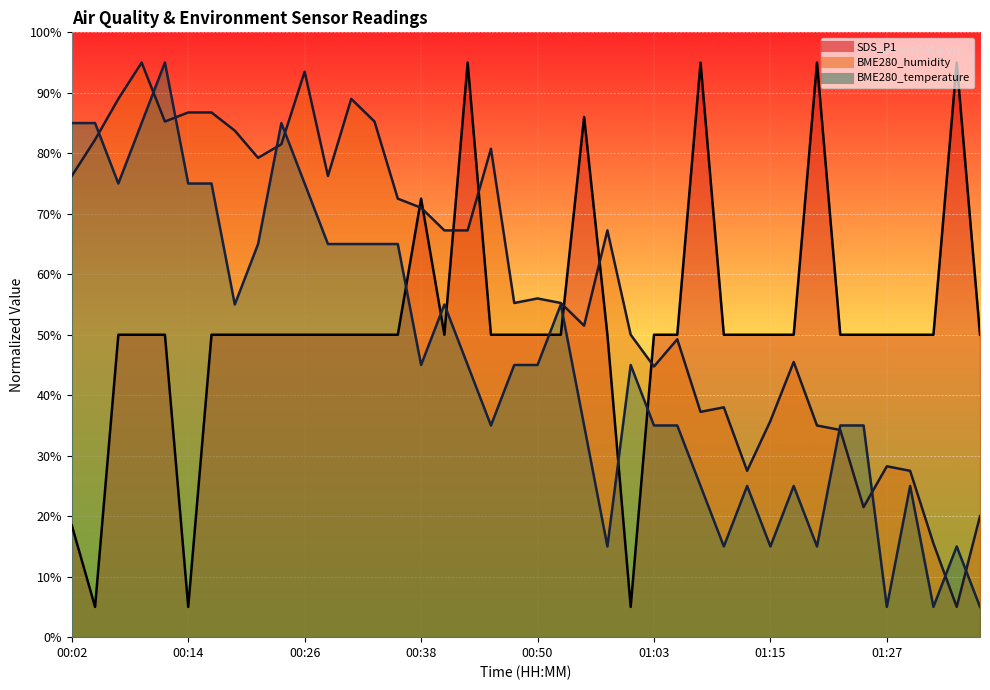

Which series changed the most between 00:21 and 01:00?

SDS_P1